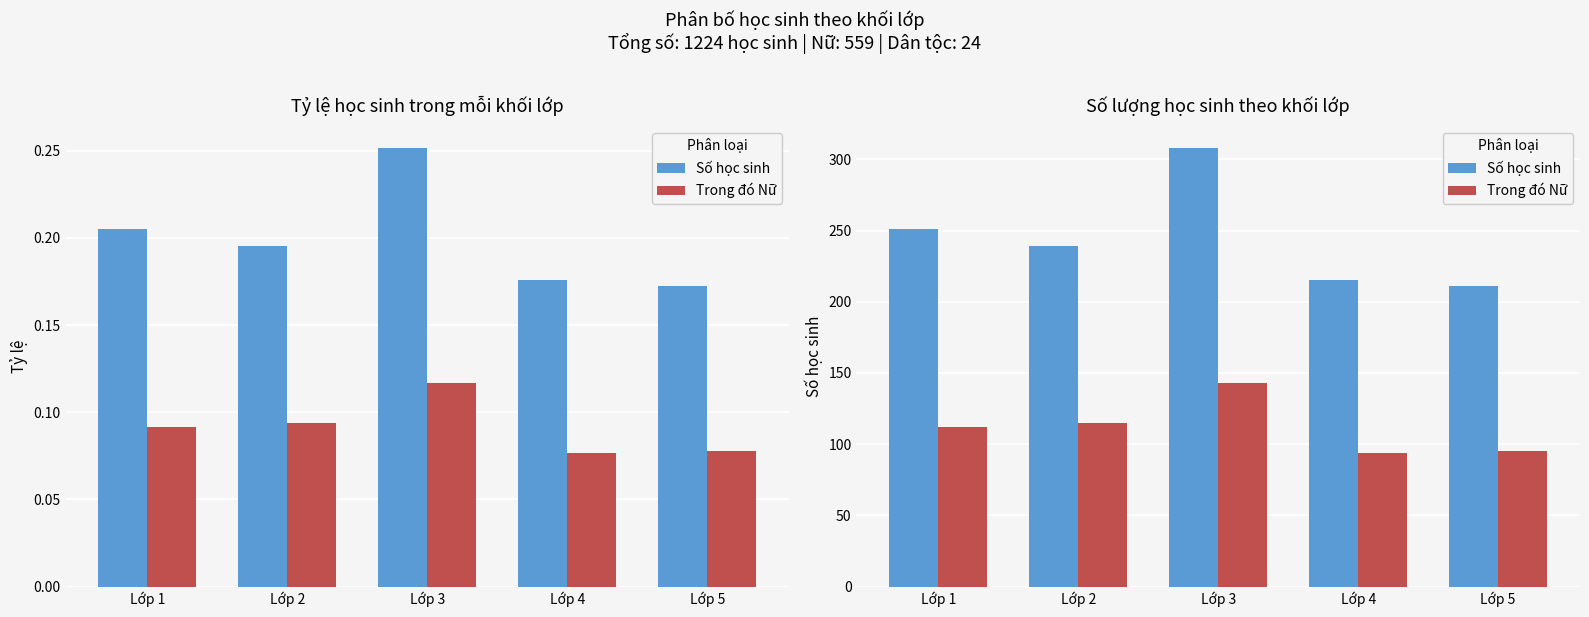

Which series changed the most between Lớp 2 and Lớp 3?

Số học sinh